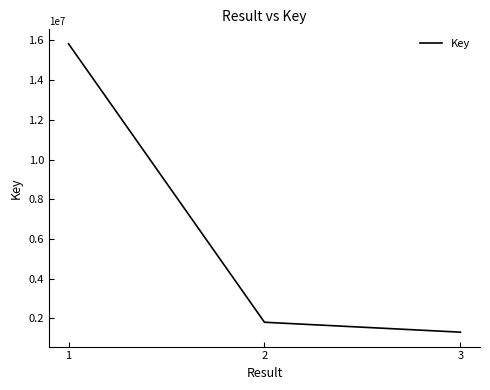

Reading right to left, extract all data points from this chart.

1308473	1807665	15827195